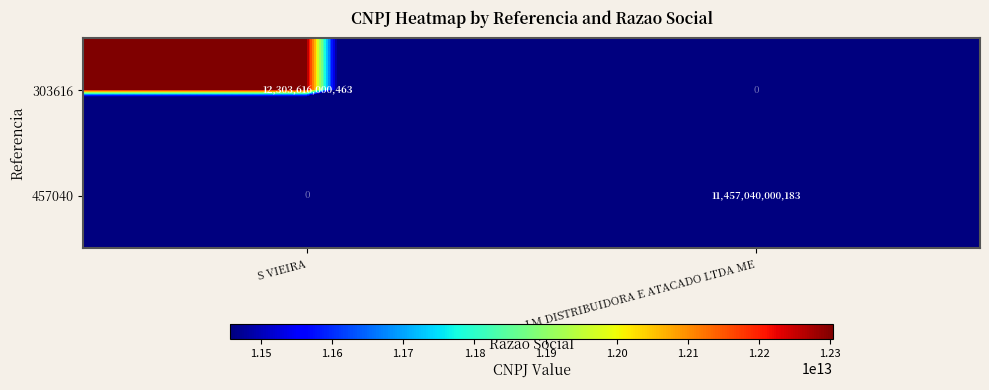

Rank the categories by 457040 value from highest to lowest.

J M DISTRIBUIDORA E ATACADO LTDA ME, S VIEIRA